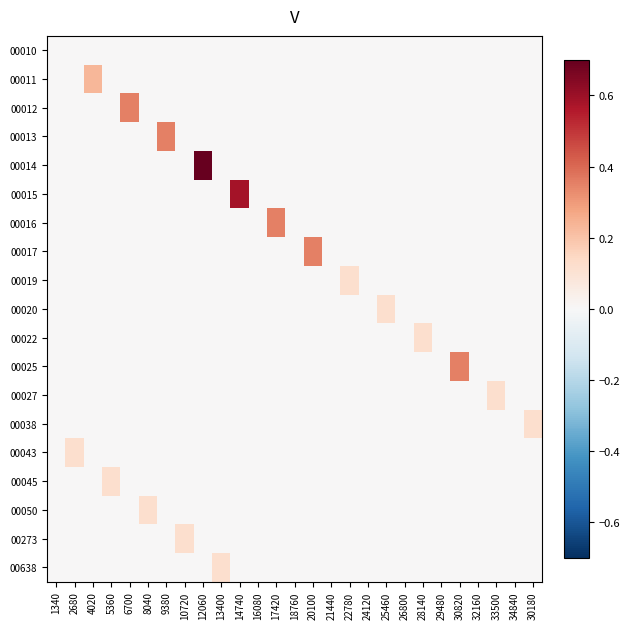

How many series are shown in this chart?

19